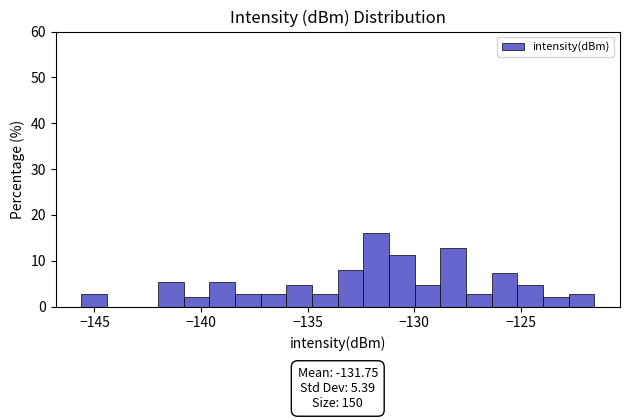

Around what value on the x-axis is the tallest bar? Give the approximate position of its centre, as read against the axis.

-132.0